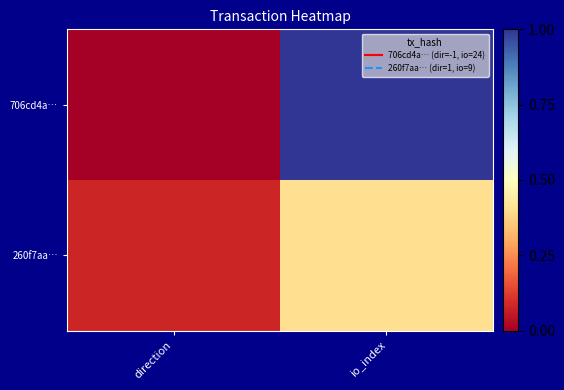

Which label corresponds to the largest value in the chart?

io_index